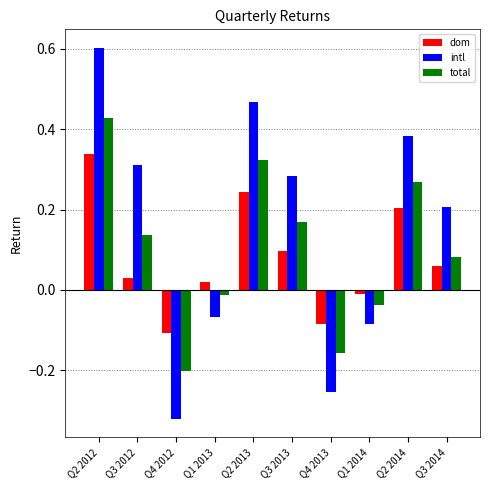

At which label does dom reach its peak?

Q2 2012